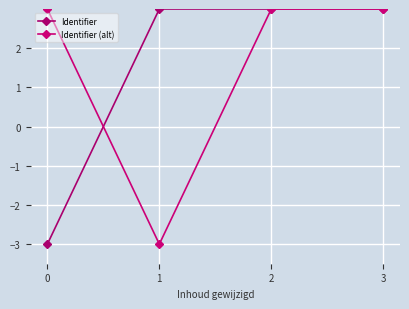

How many lines are shown in the chart?

2